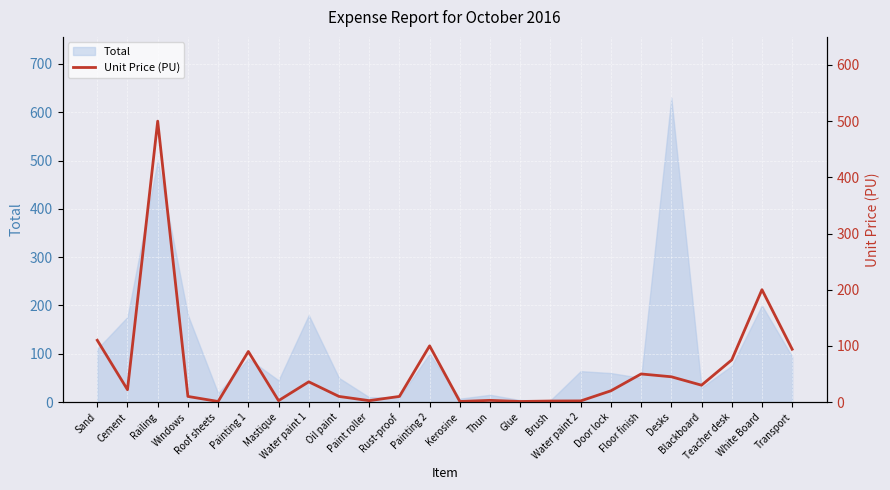

At which label does the data first exceed 22?

Sand